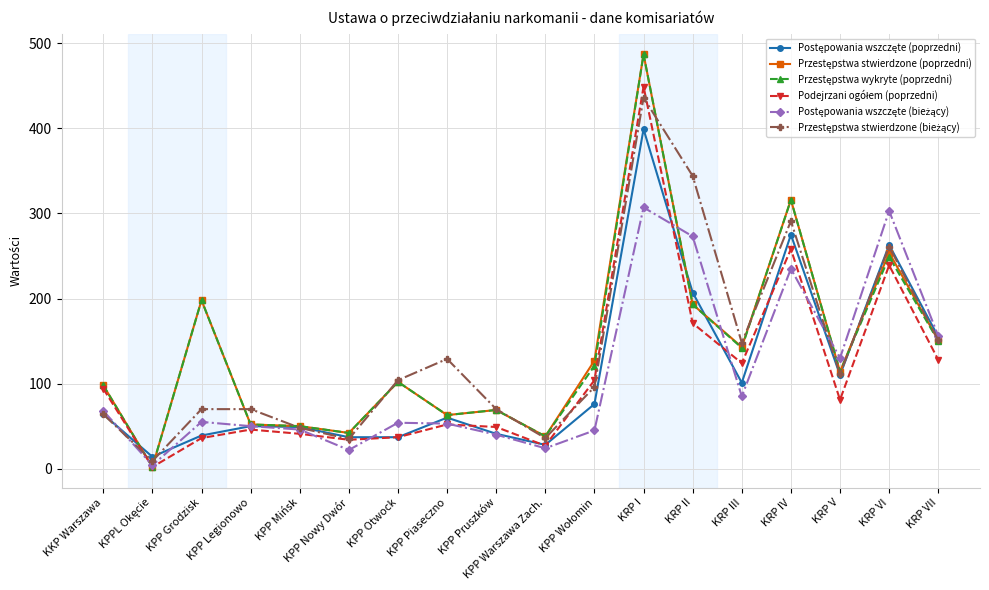

What is the spread (max minus min) of values at KPP Pruszków?

30